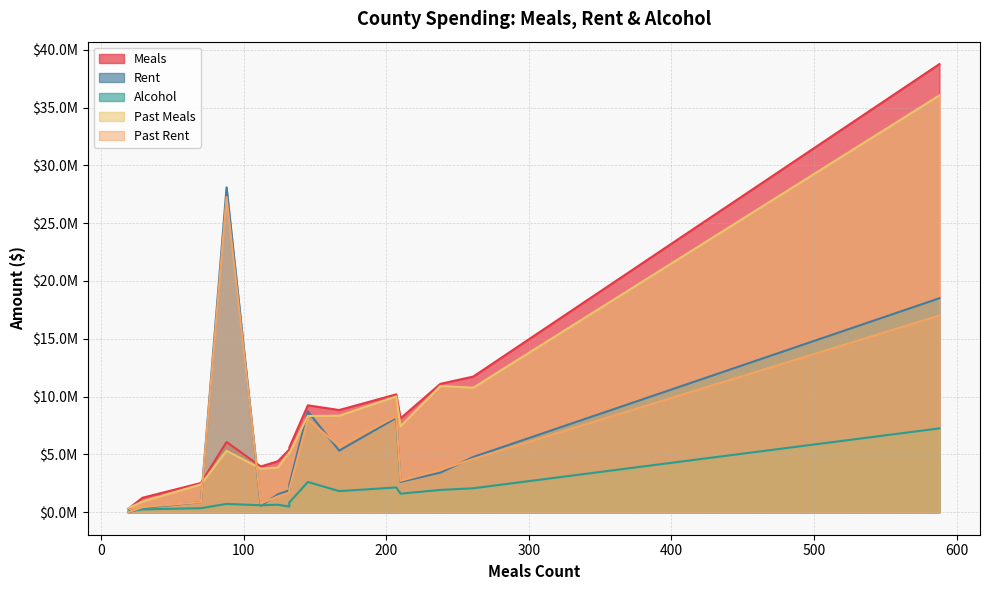

Rank the series by their maximum value, from highest to lowest.

Meals, Past Meals, Rent, Past Rent, Alcohol